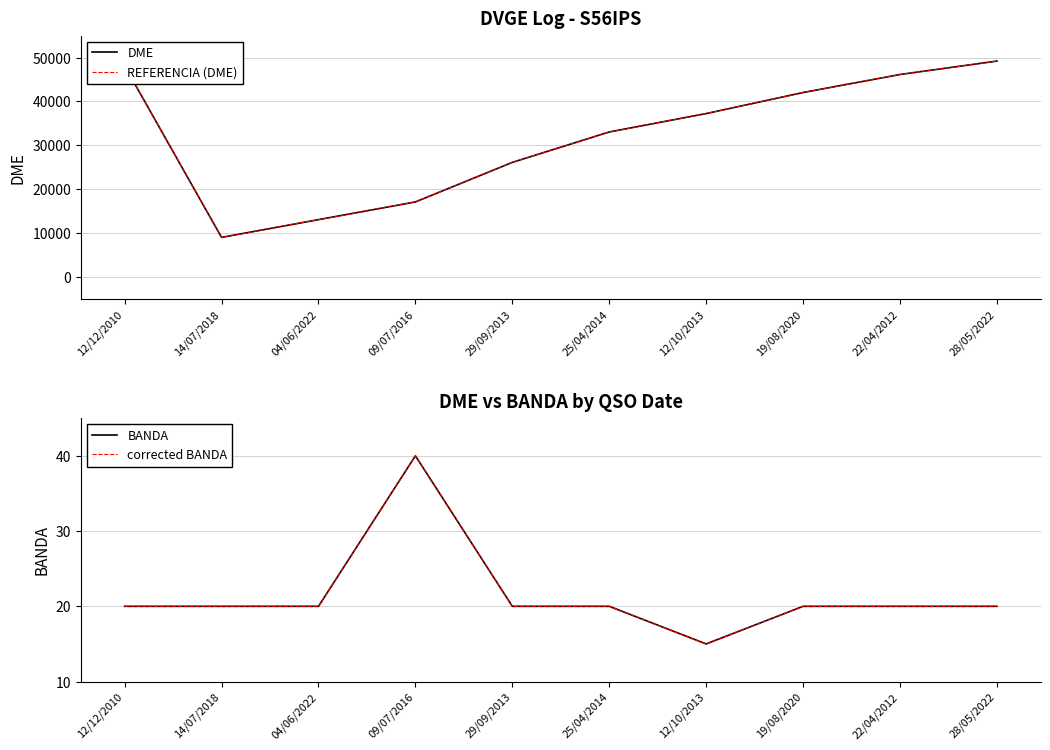

True or false: DME and BANDA intersect in this chart.

False